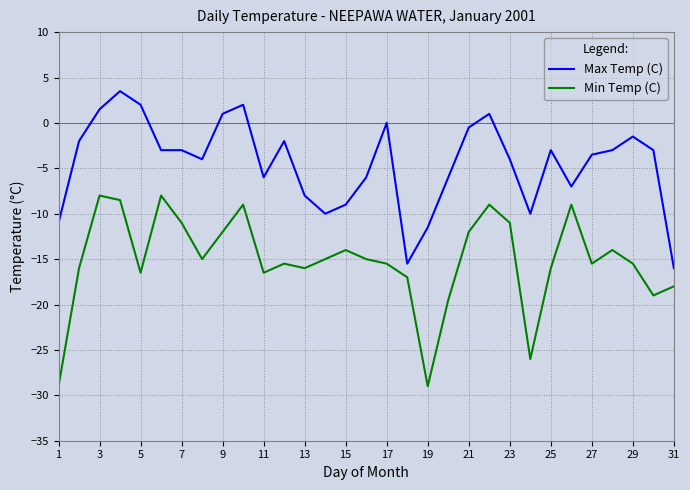

Which series has the largest total across all categories?

Max Temp (C)